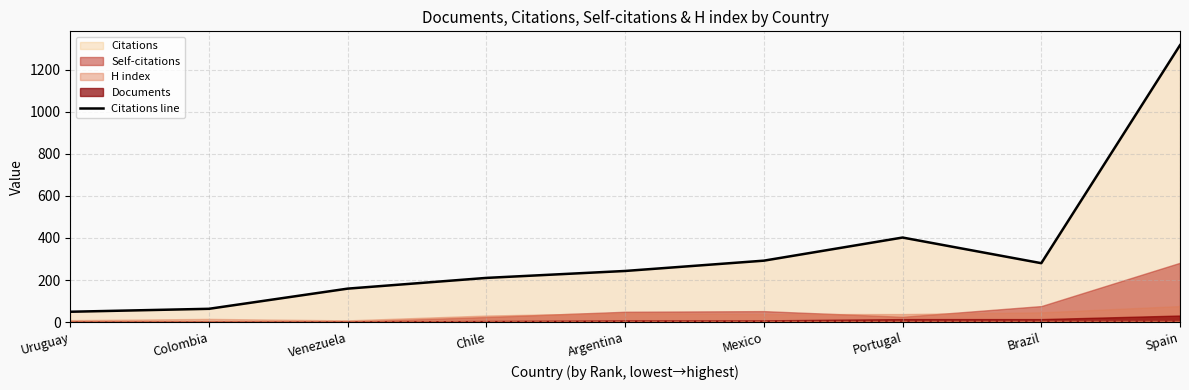

Which has a higher value, Portugal or Uruguay?

Portugal